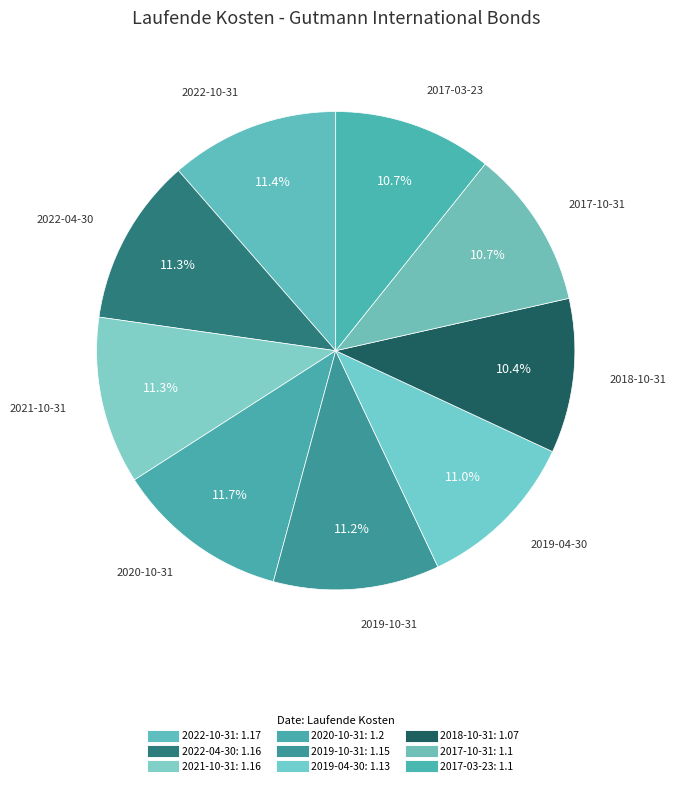

Is it true that 2020-10-31 is 24% of the pie?

False